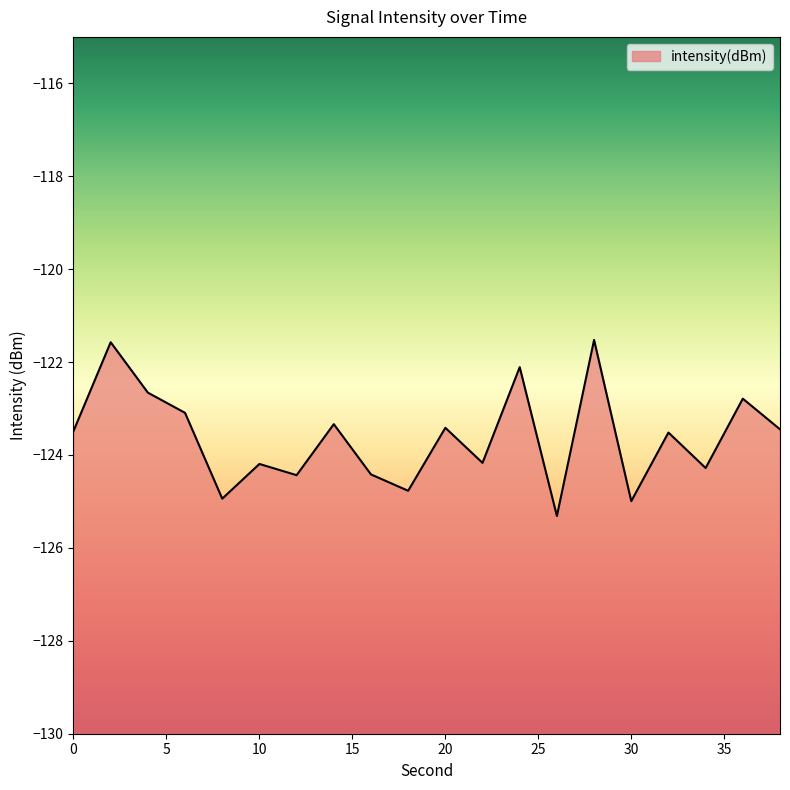

True or false: there are more than 2 points higher than both neighbors.

True